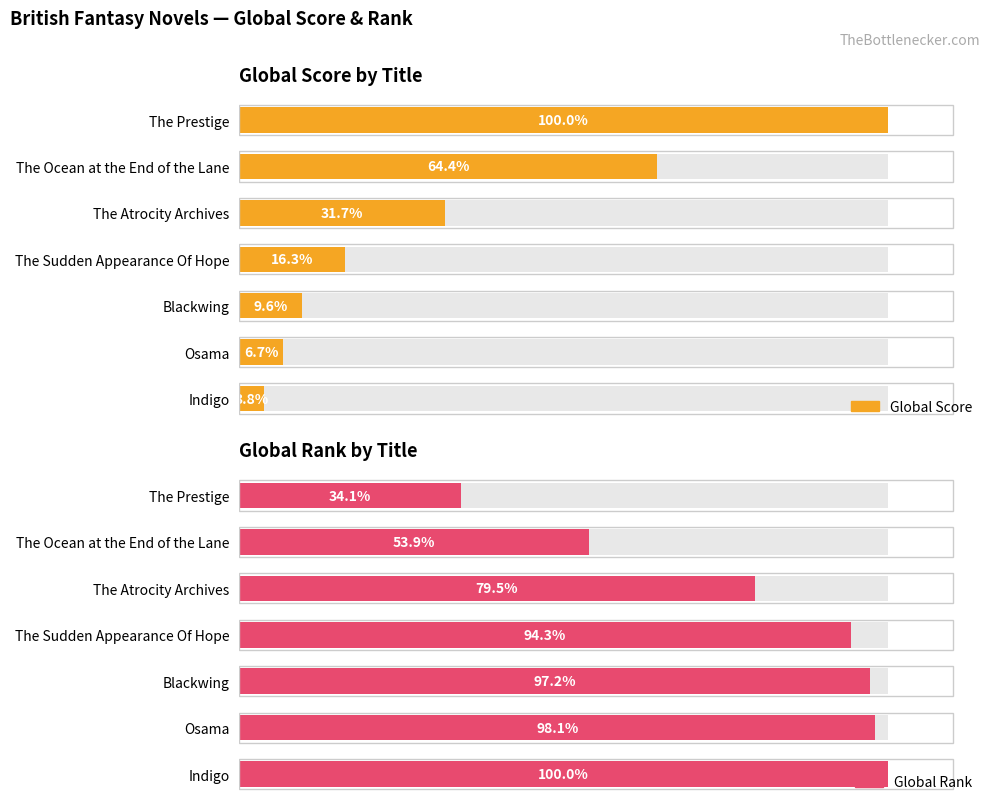

Is the value of Global Rank at The Prestige greater than the value of Global Score at Blackwing?

Yes